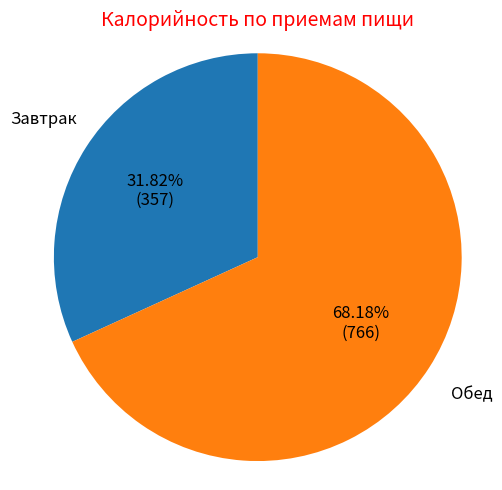

Is there a majority slice in this chart?

Yes